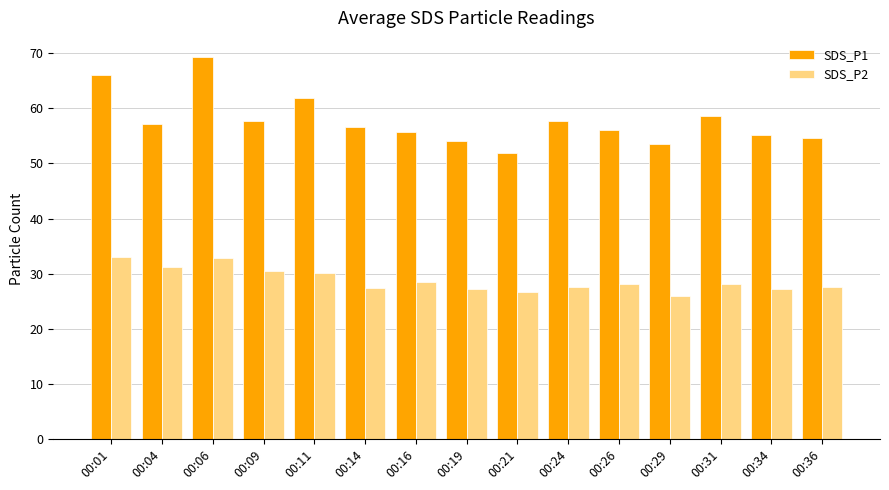

True or false: SDS_P2 has a value of 28.5 at 00:16.

True